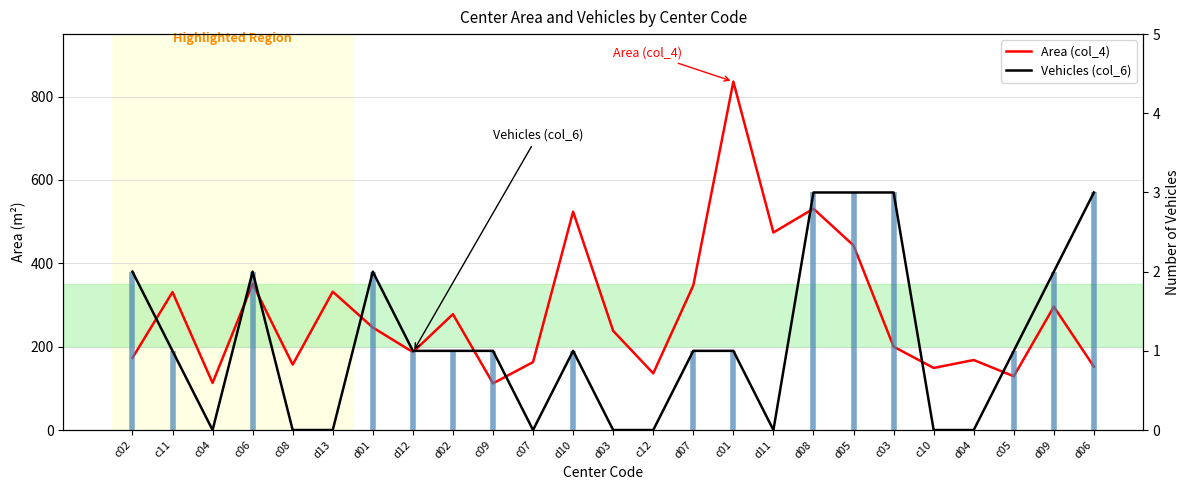

True or false: Area (col_4) and Vehicles (col_6) intersect in this chart.

False